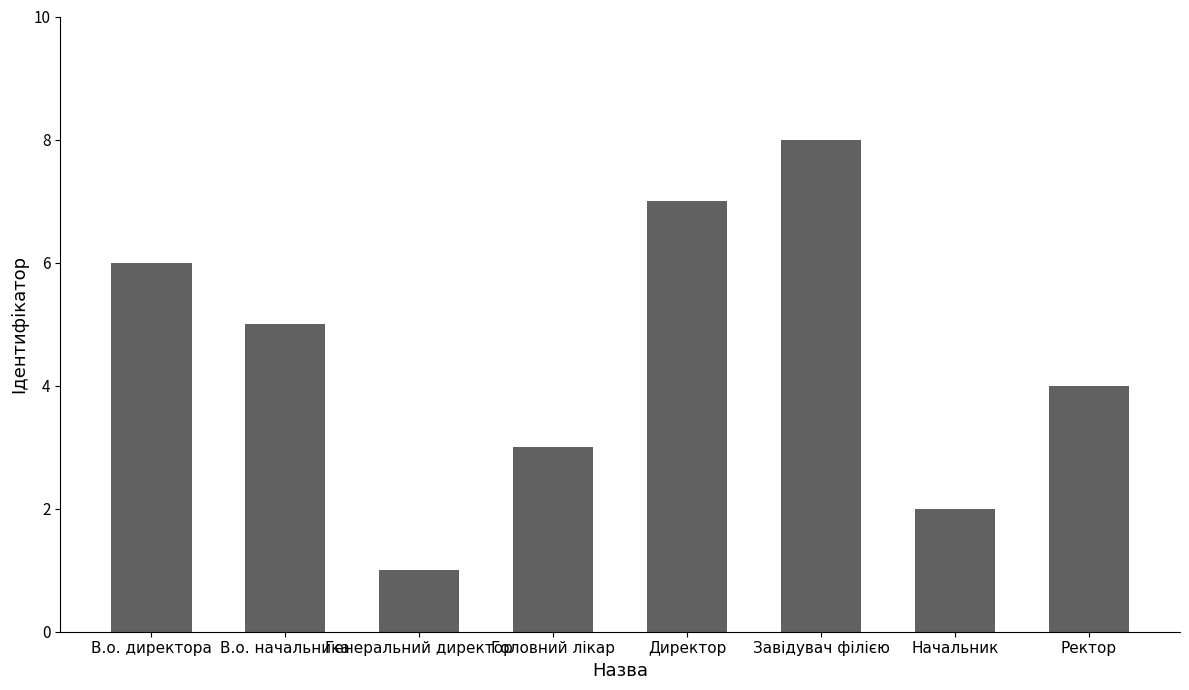

The value at Завідувач філією is 8. True or false?

True